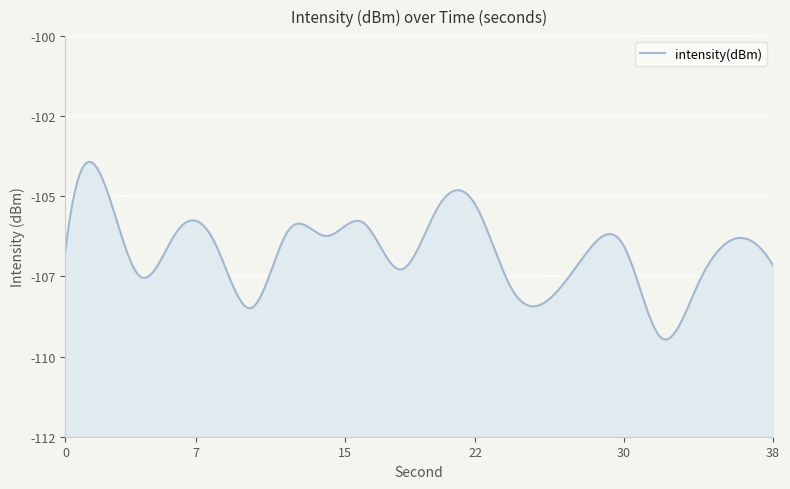

The value at 30 is -106.3. True or false?

True